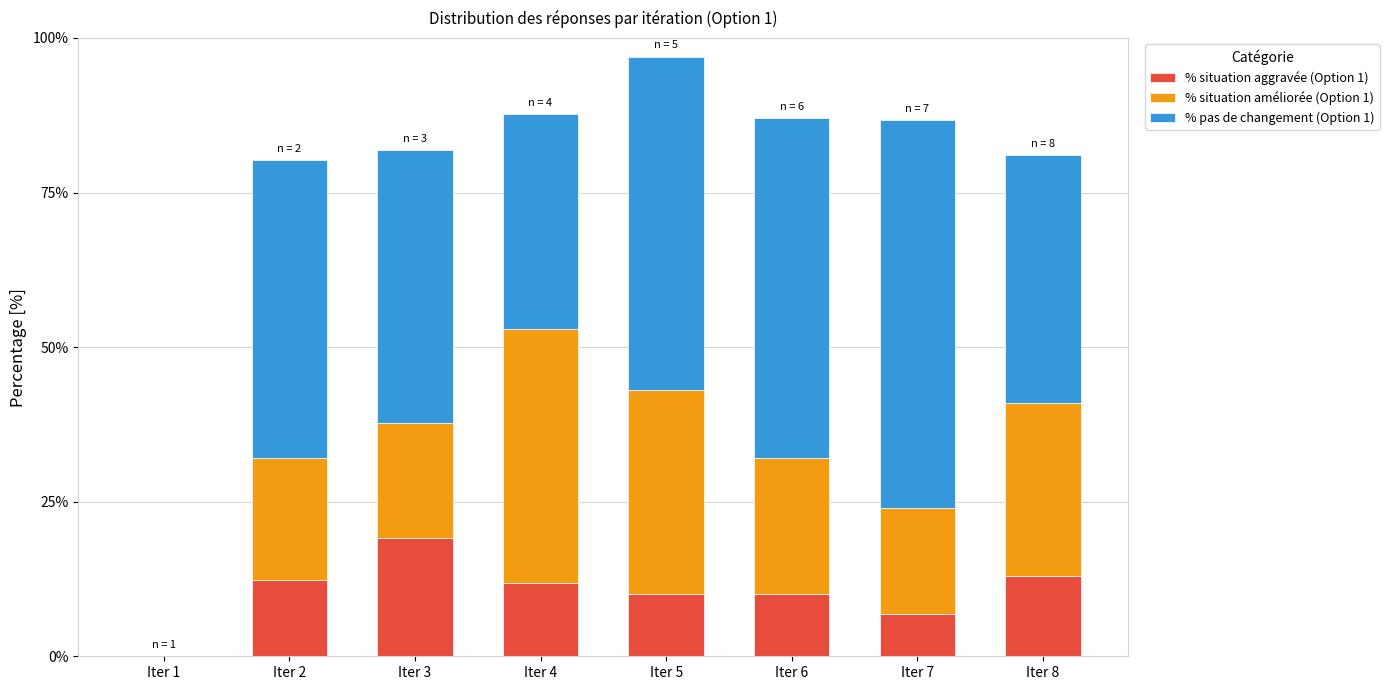

Are the bars horizontal?

No